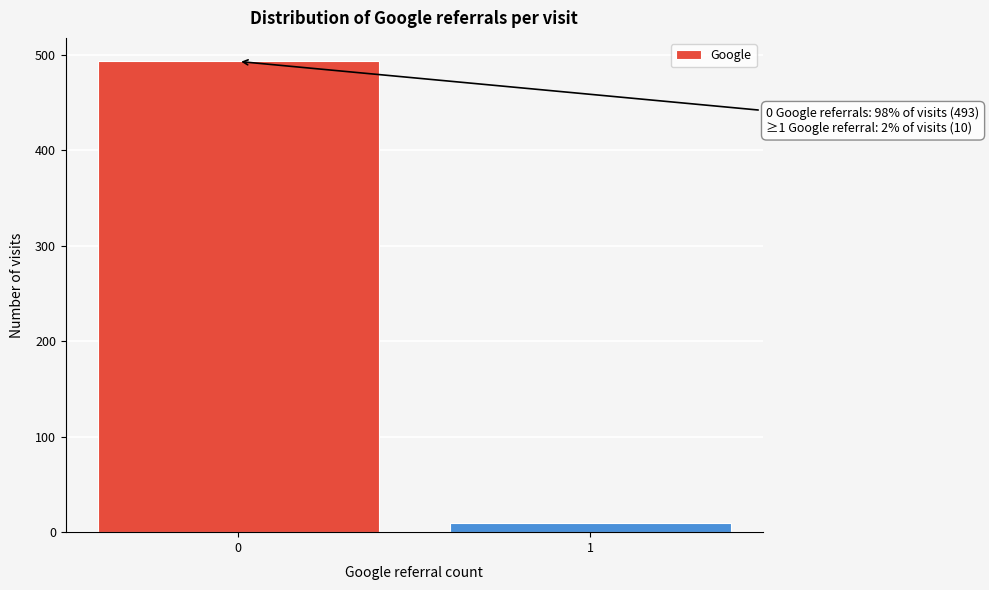

Reading left to right, list all the values displayed in this chart.

493	10